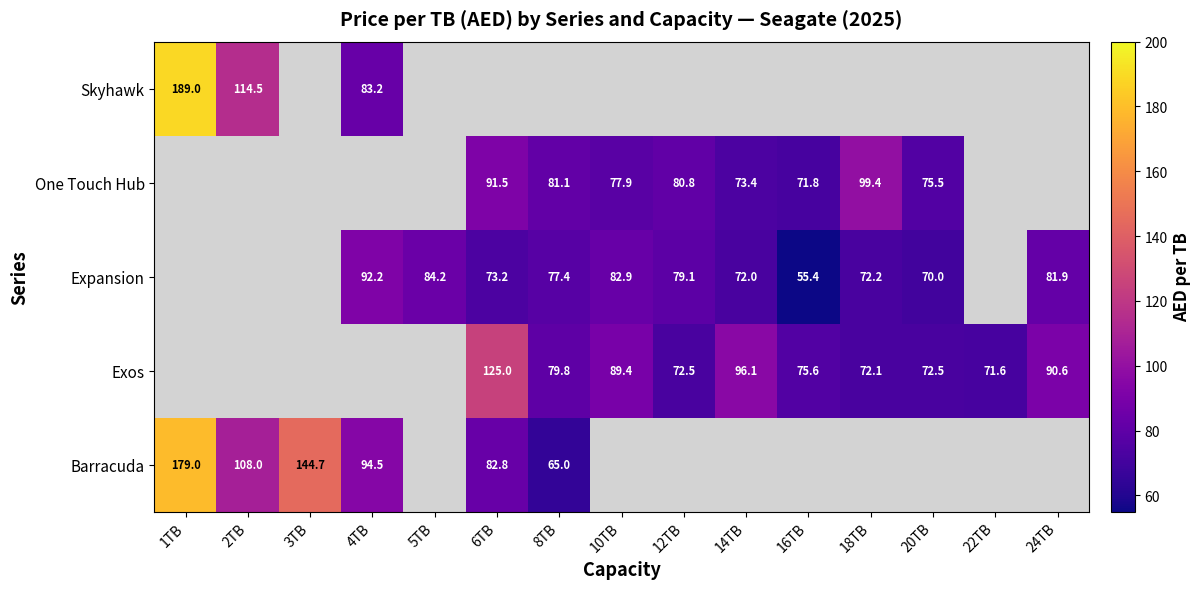

Is the value of Expansion at 4TB greater than the value of Barracuda at 6TB?

Yes